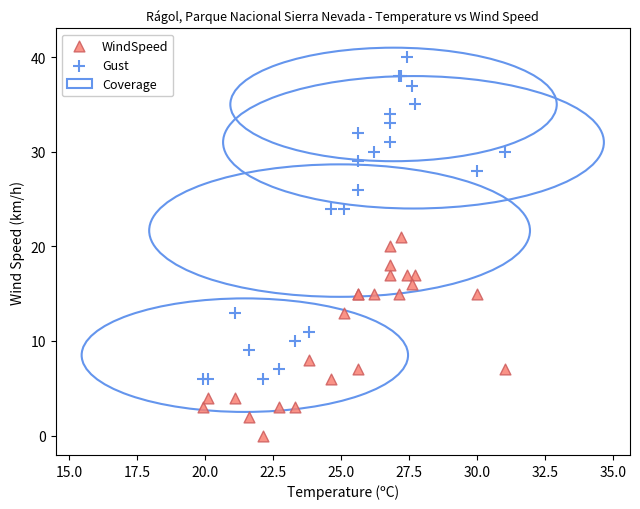

Which series contains the lowest Y value?

WindSpeed